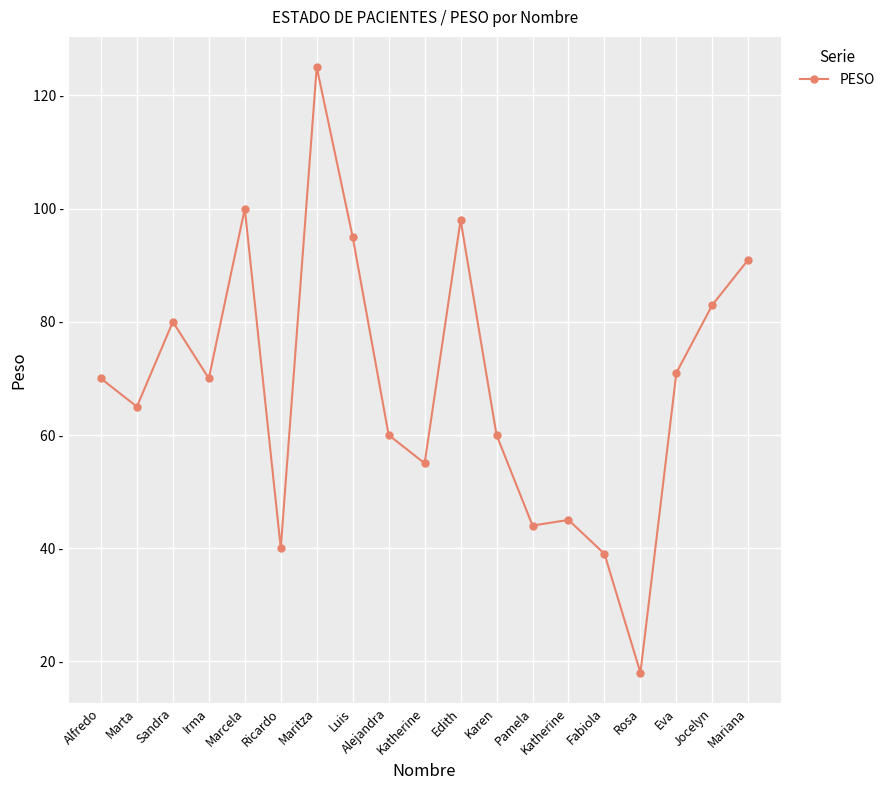

What is the difference between the second highest and second lowest values?

61